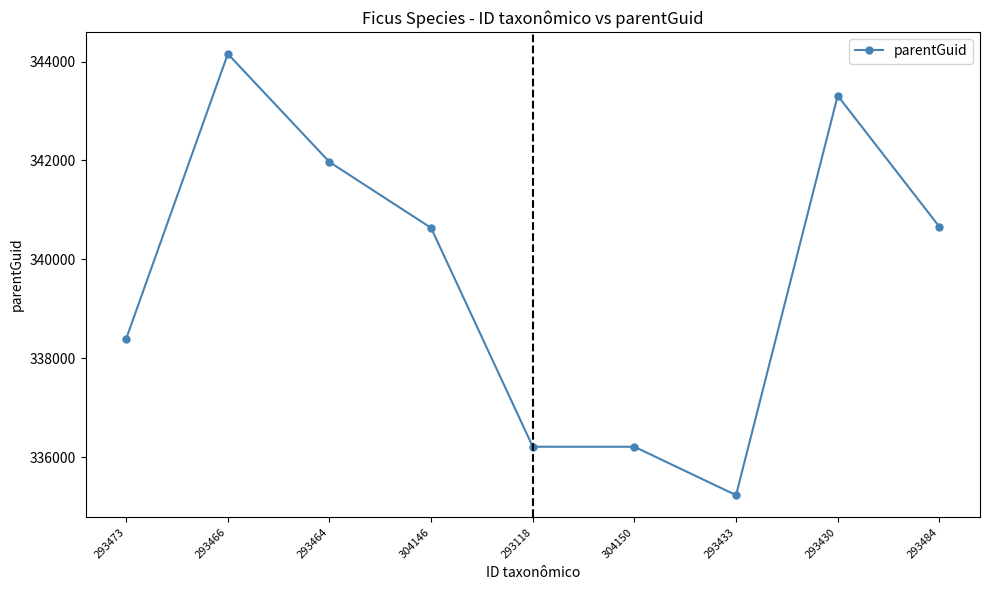

The chart shows a value of 549966.6 at 293433. True or false?

False